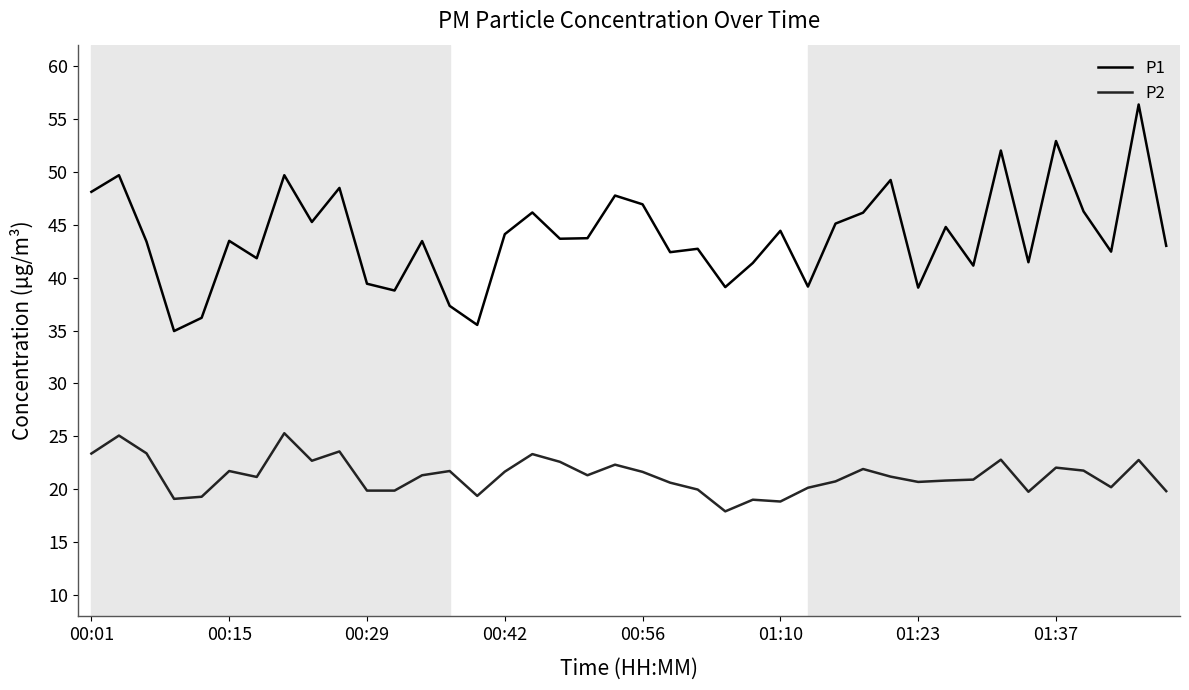

Count the number of data series in this chart.

2